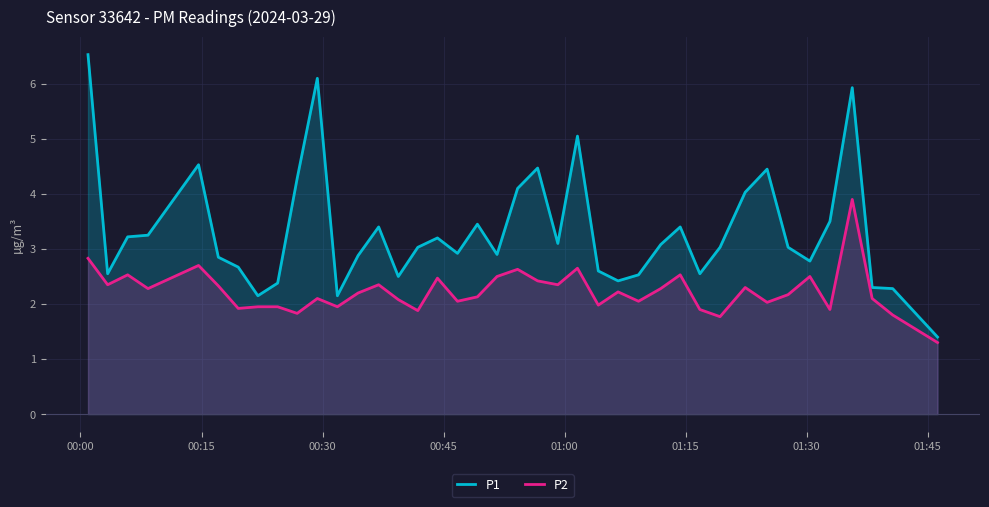

What is the difference between the maximum and minimum values in the P2 series?

2.6